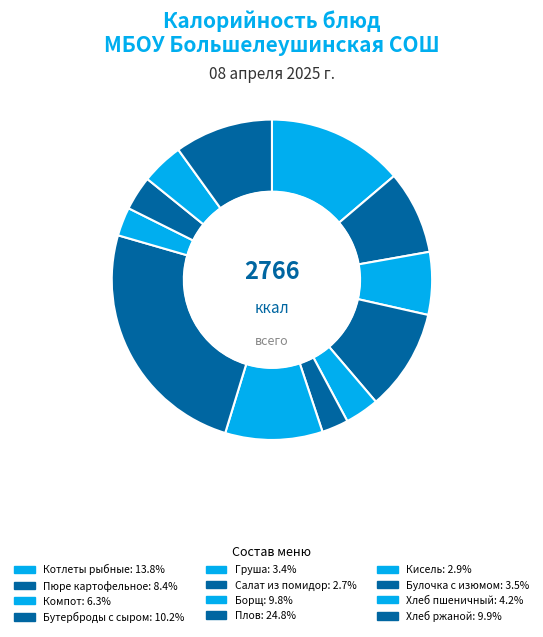

Do Груша and Пюре картофельное together represent more than half of the pie?

No